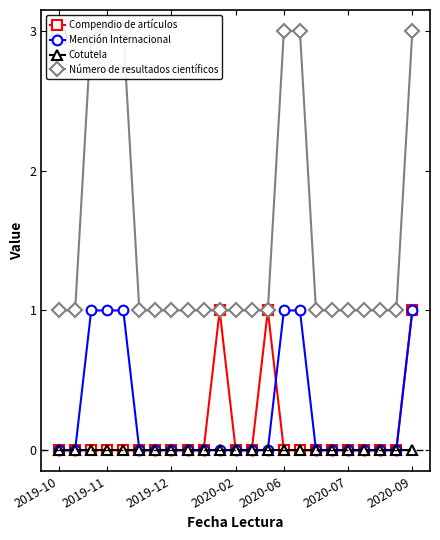

Where is Número de resultados científicos nearest to the value 2?

2019-10